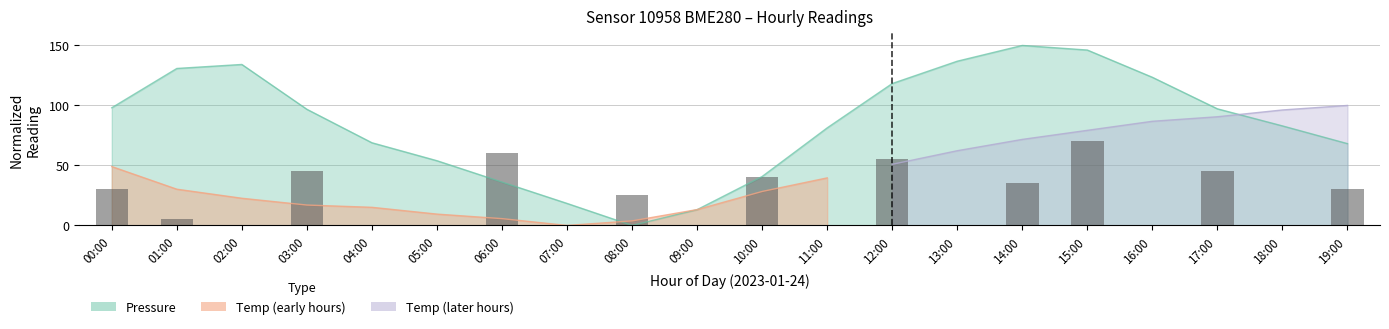

The value at 16:00 is -26. True or false?

False